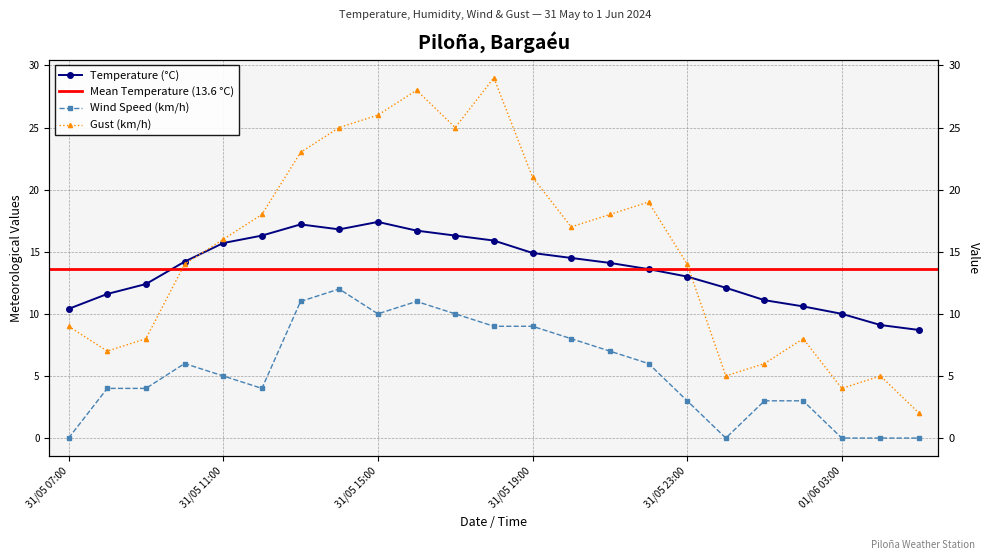

Read the Temperature (°C) value at 31/05 15:00.

17.4